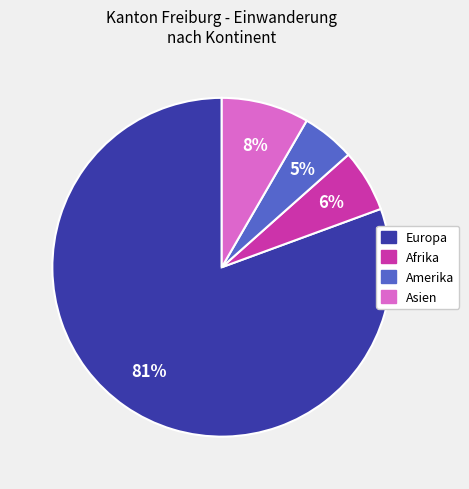

Is it true that Asien is 1% of the pie?

False